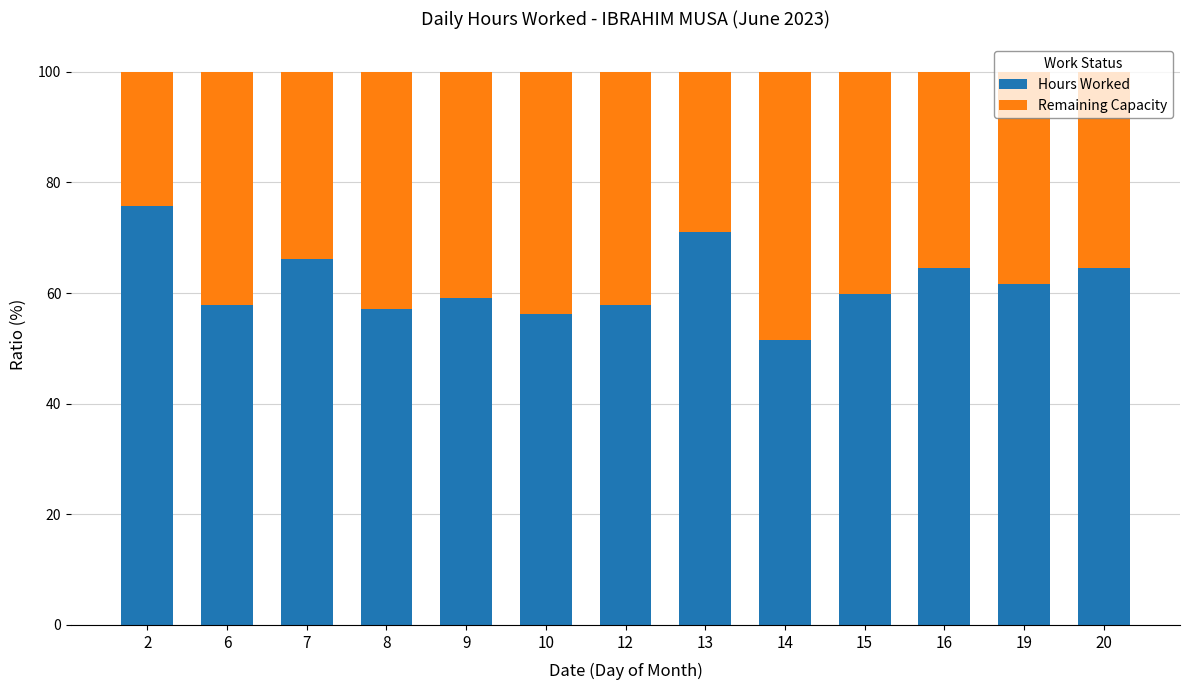

Is it true that Hours Worked equals 59.2 at 9?

True